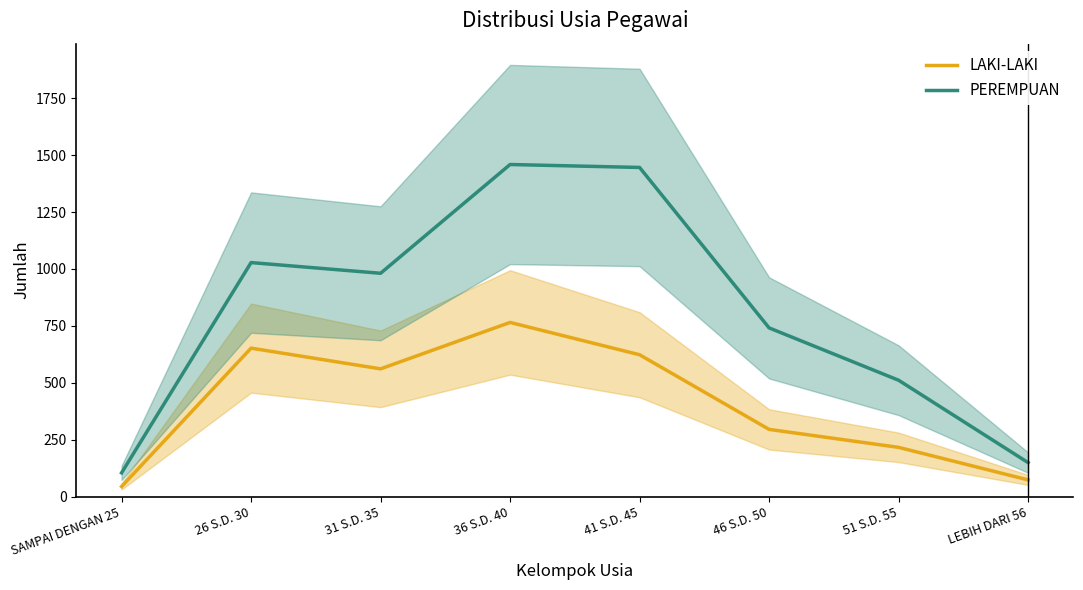

True or false: LAKI-LAKI and PEREMPUAN intersect in this chart.

False